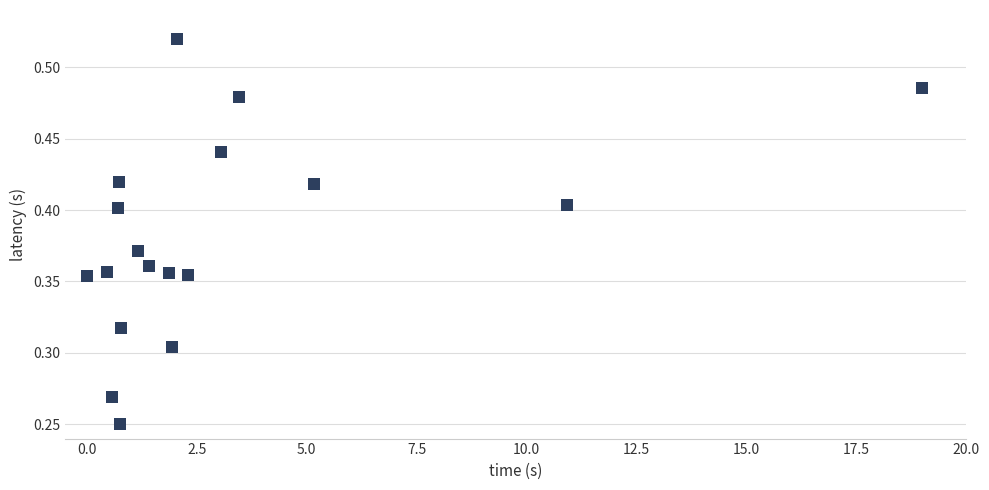

What is the range of X values (max minus min)?

19.0